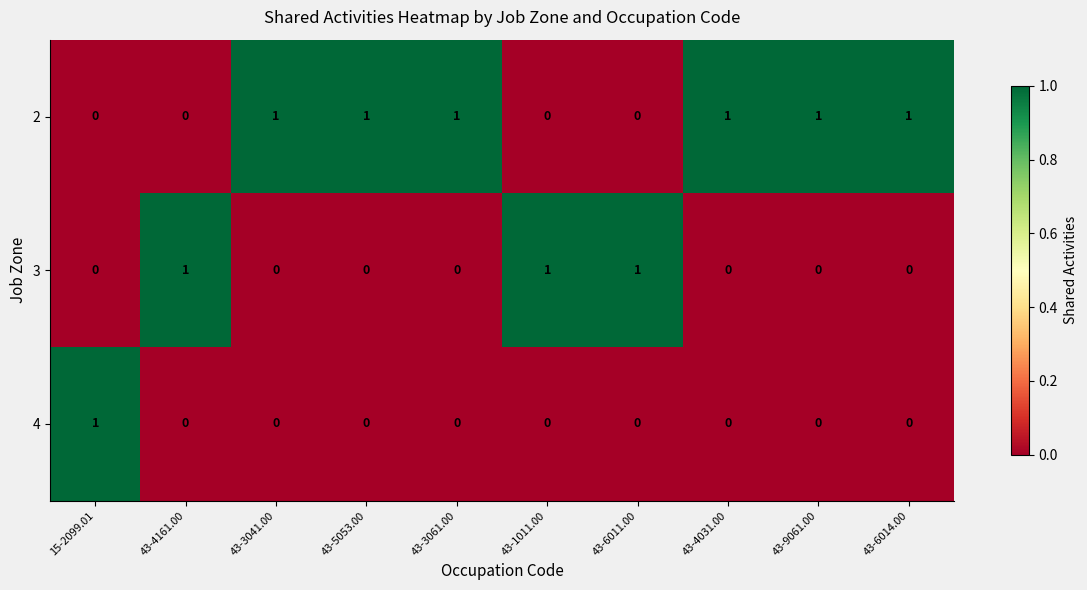

Count the number of categories in the chart.

10